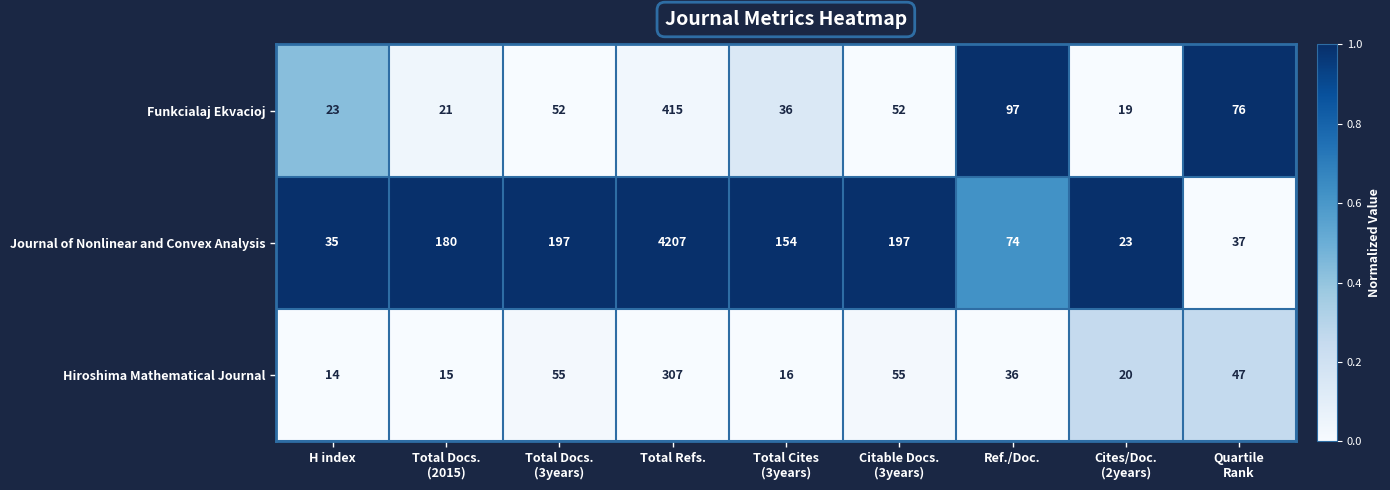

Which category has the highest value across all series?

Total Refs.